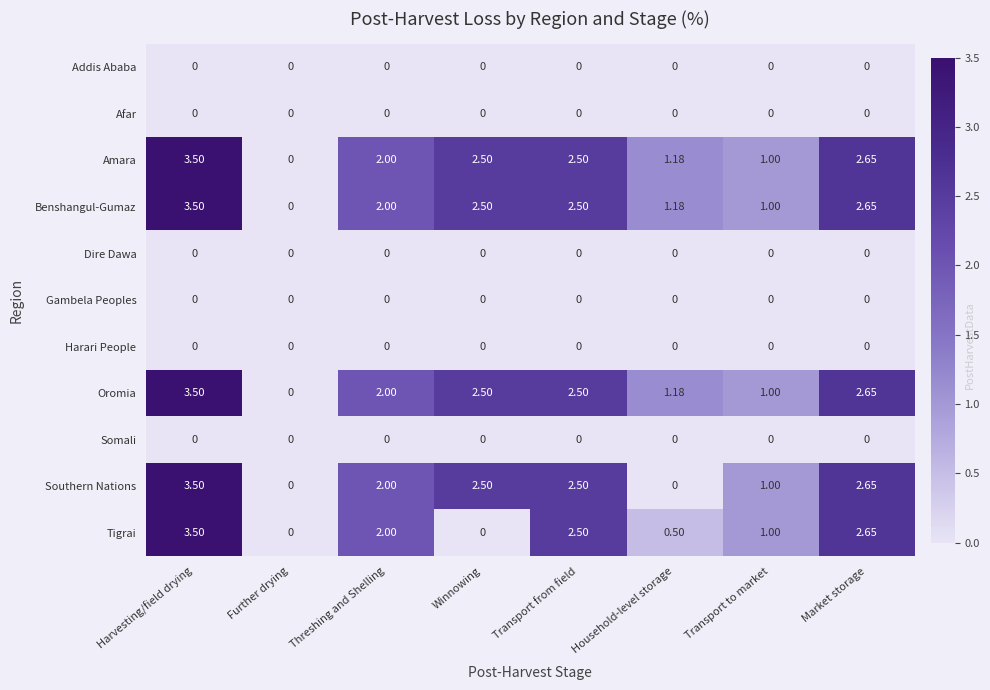

At which category does the chart reach its peak across all series?

Harvesting/field drying